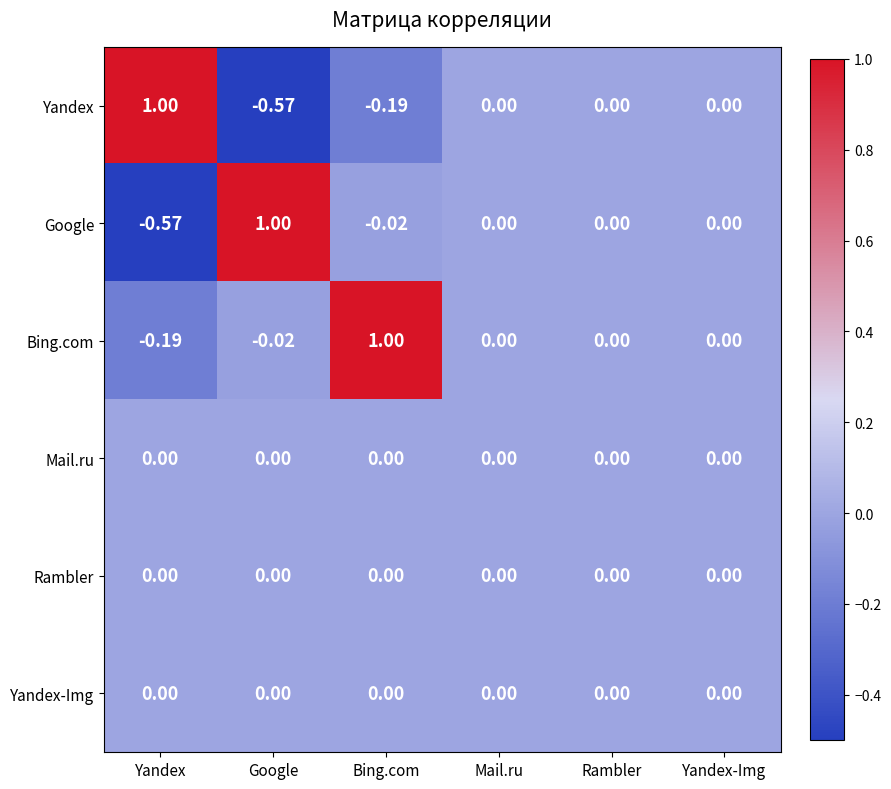

What is the greatest value displayed?

1.0